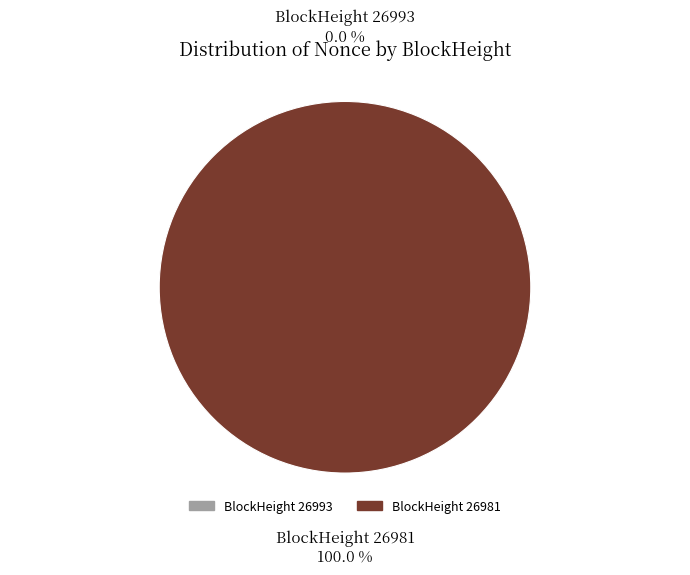

Does any single category account for the majority?

Yes